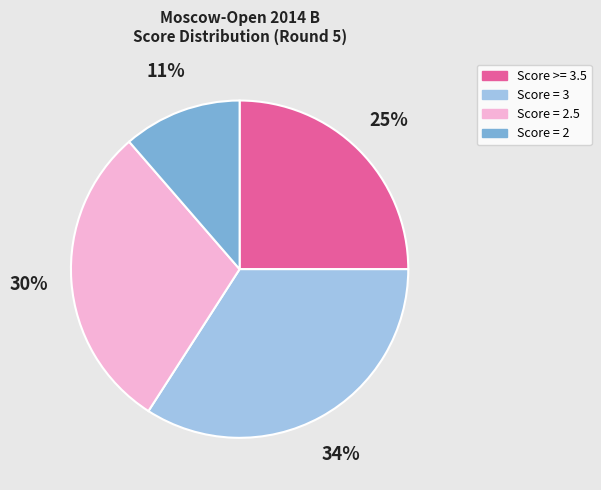

How many segments does this pie chart have?

4